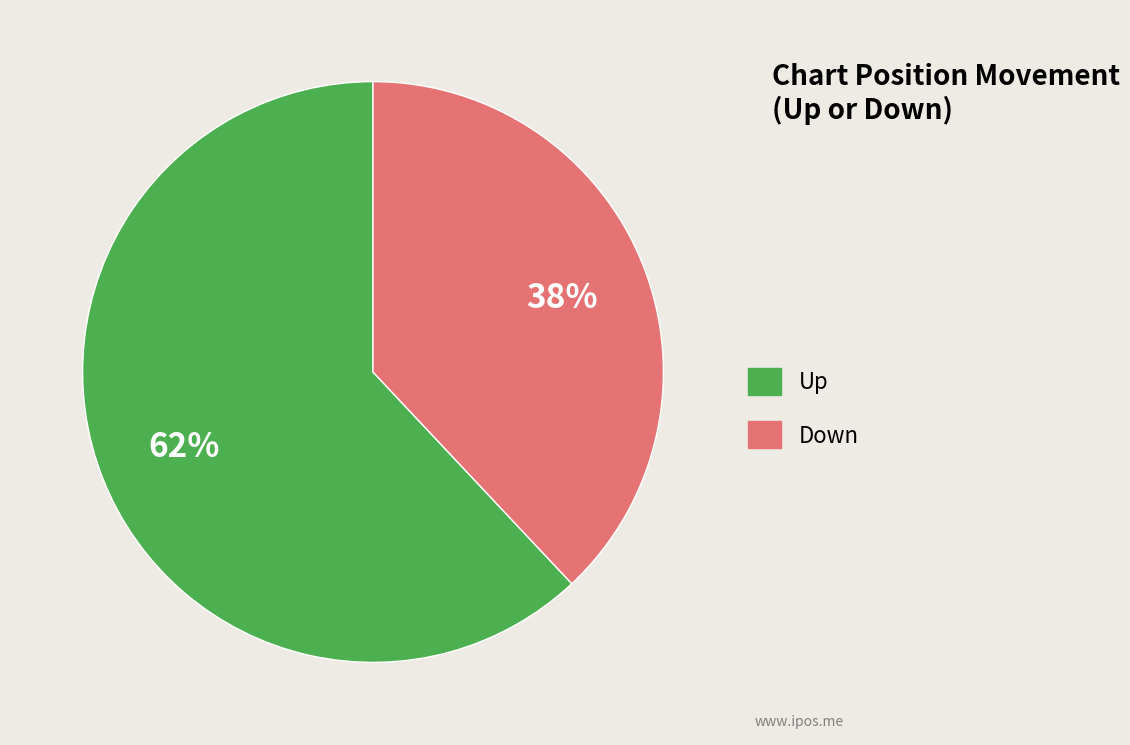

True or false: Up accounts for 51% of the total.

False